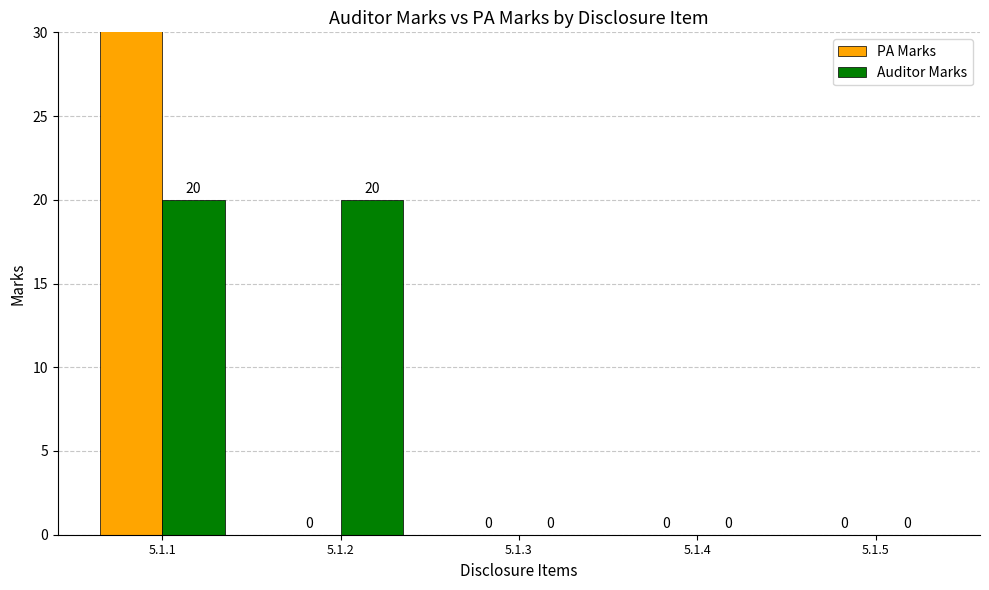

Reading left to right, extract all data points from this chart.

PA Marks: 5.1.1=40	5.1.2=0	5.1.3=0	5.1.4=0	5.1.5=0
Auditor Marks: 5.1.1=20	5.1.2=20	5.1.3=0	5.1.4=0	5.1.5=0